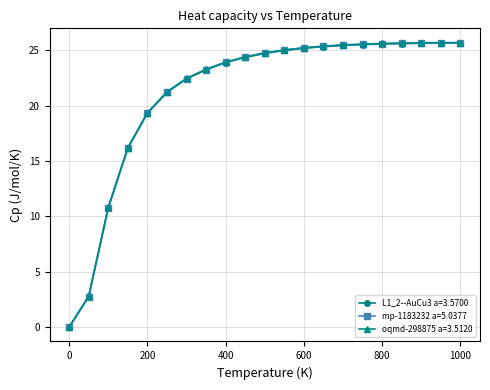

What is the maximum value for mp-1183232 a=5.0377?

25.7